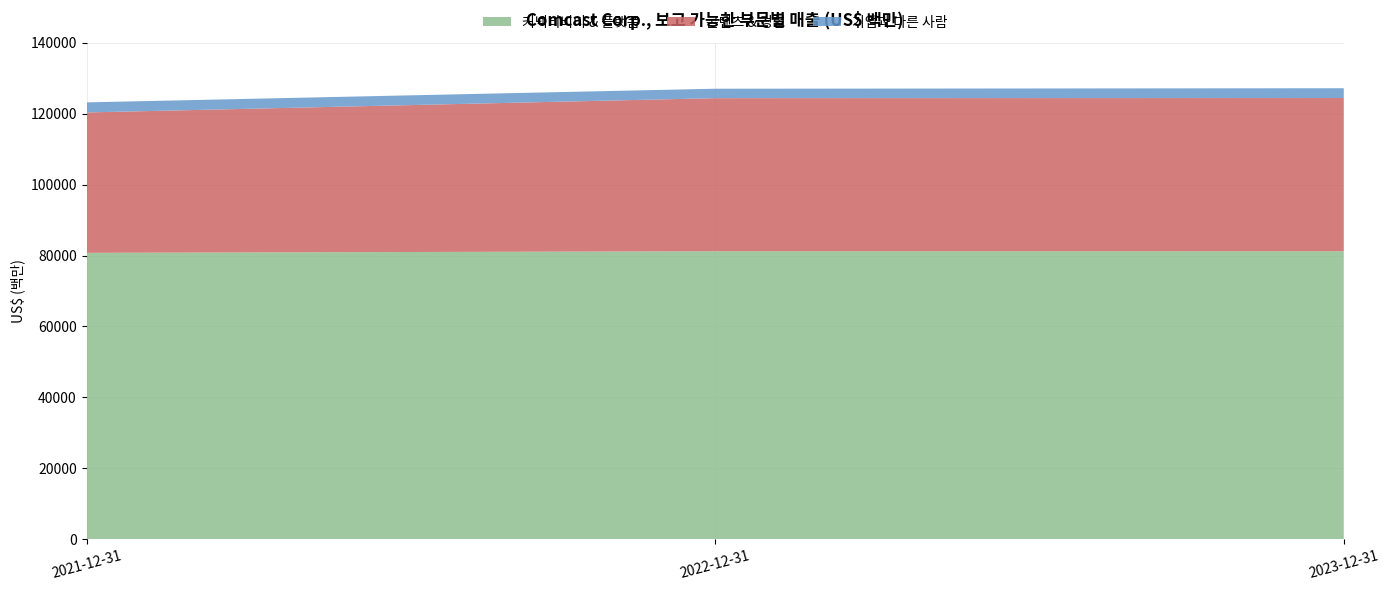

Reading left to right, what are all the values shown in this chart?

커넥티비티 & 플랫폼: 2021-12-31=80750	2022-12-31=81205	2023-12-31=81201
콘텐츠 & 경험: 2021-12-31=39574	2022-12-31=43150	2023-12-31=43191
기업과 다른 사람: 2021-12-31=2844	2022-12-31=2662	2023-12-31=2763